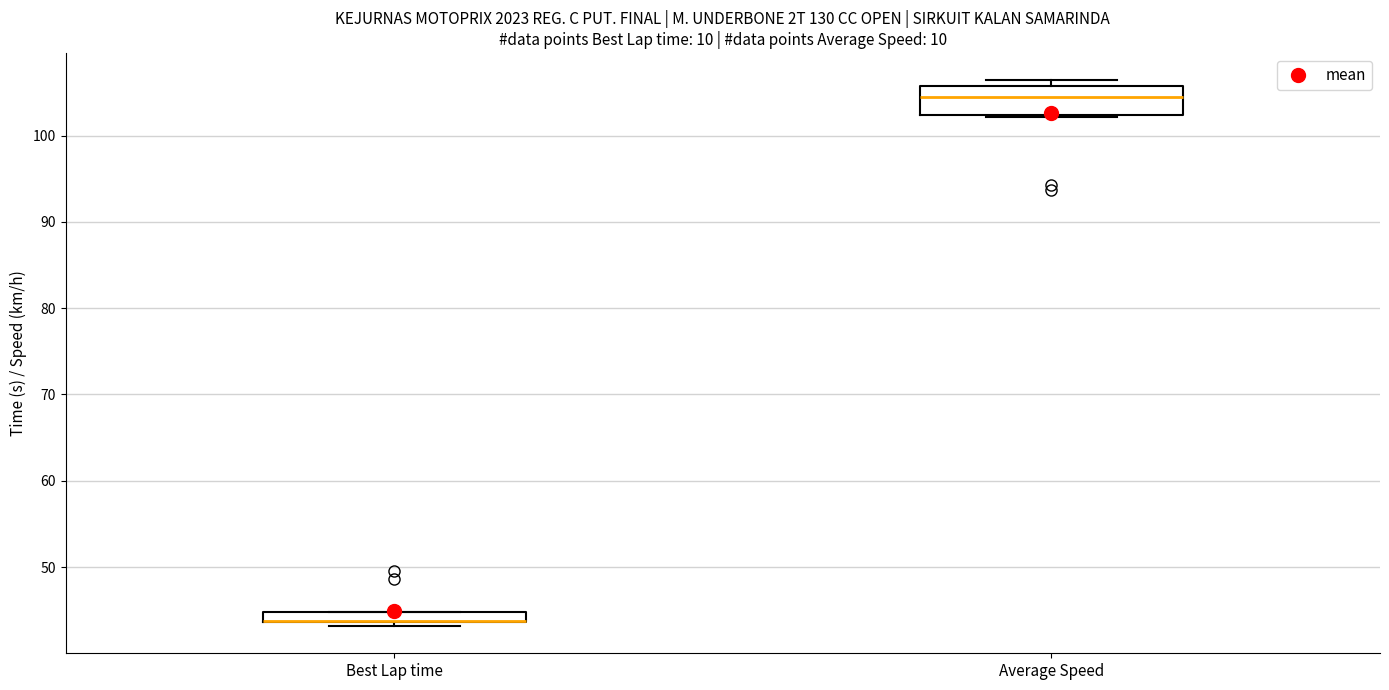

Where is the upper edge of the box for Average Speed on the y-axis? The values are not printed on the chart, so give them approximately, as read against the axis.

106